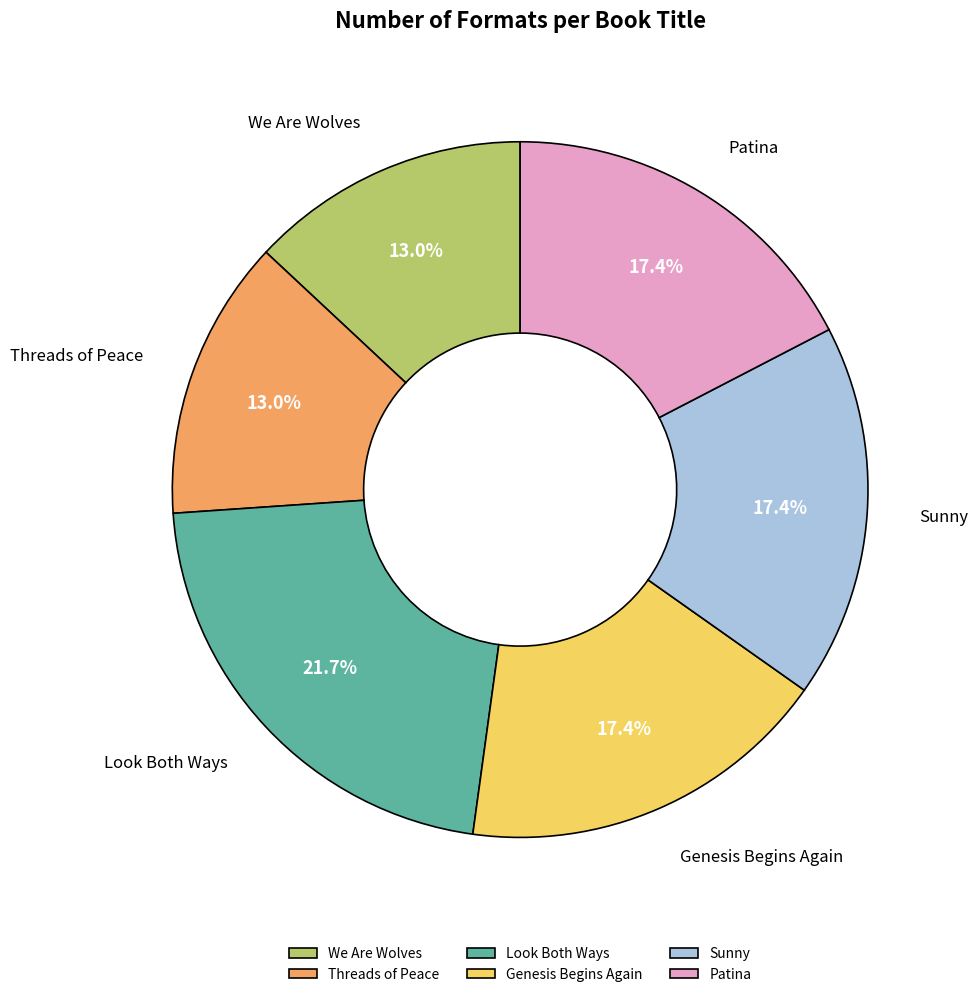

What portion of the pie excludes Sunny?

82.6%